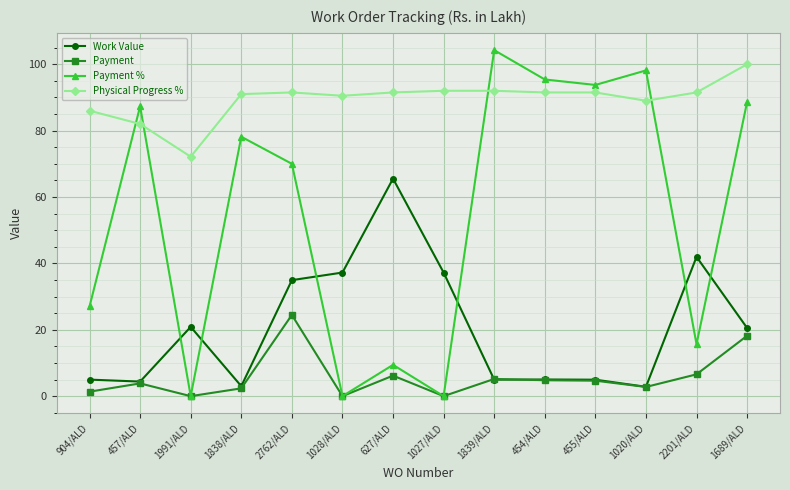

Count the number of categories in the chart.

14